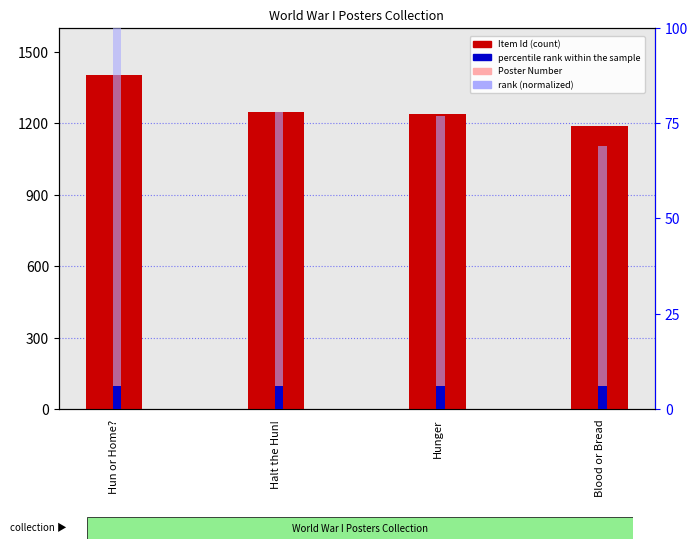

Which category has the lowest value across all series?

Hun or Home?